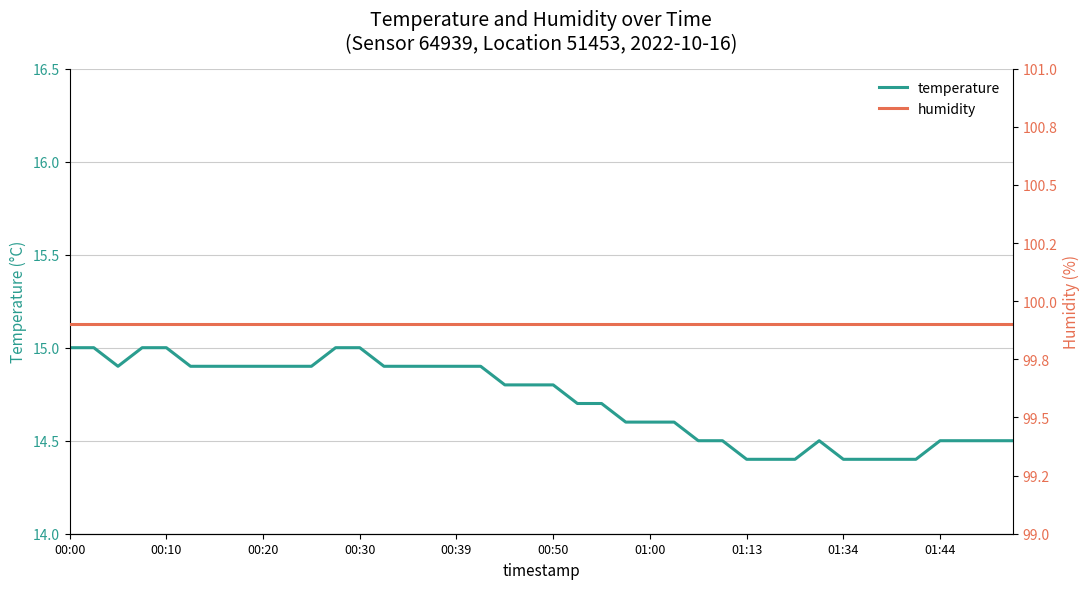

Which series has the largest total across all categories?

humidity